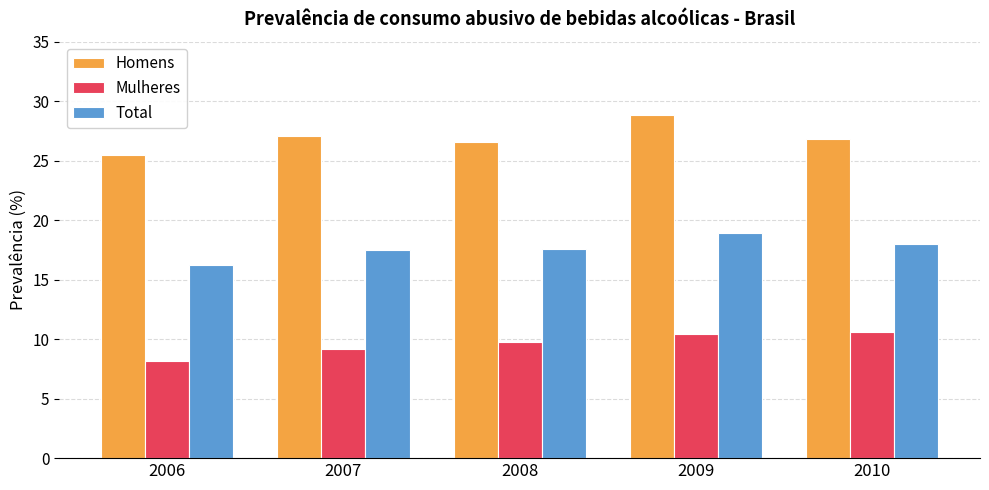

At which label does Homens first exceed 26?

2007